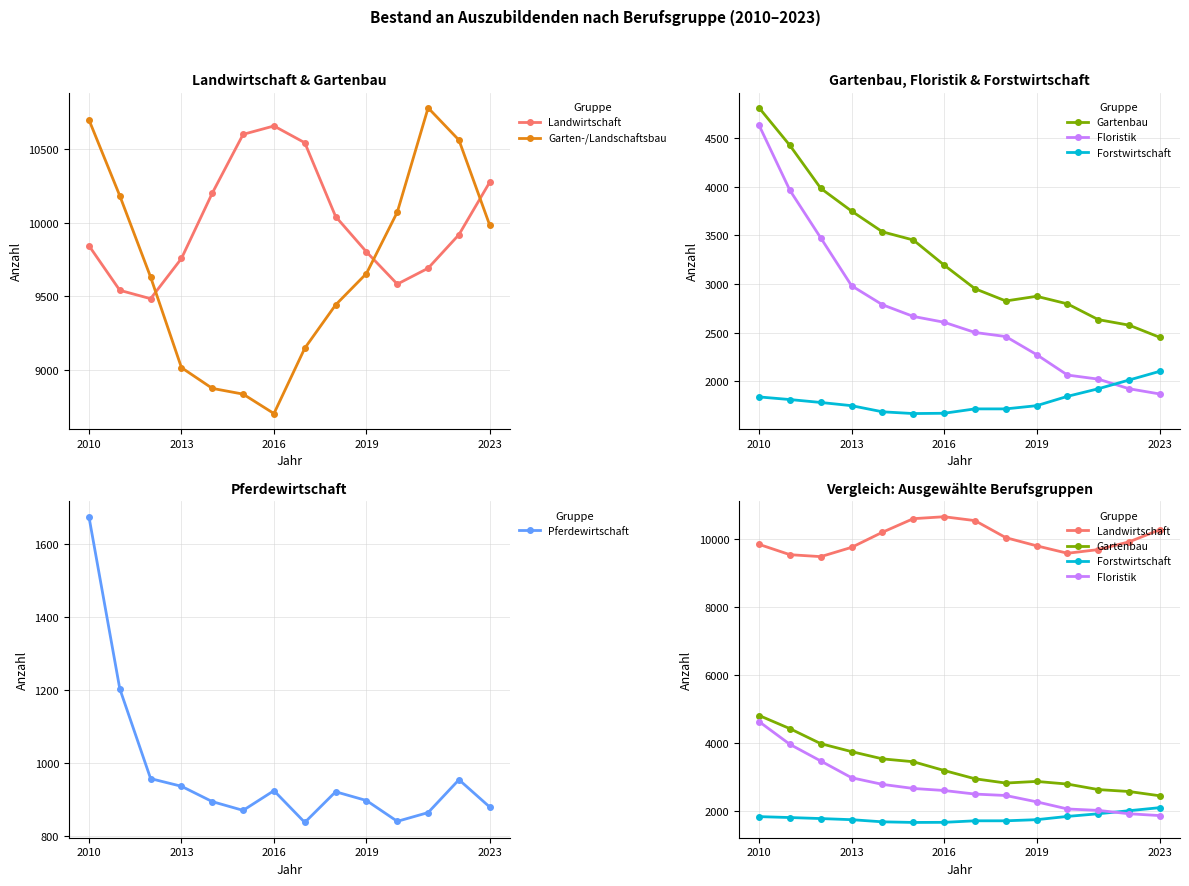

True or false: Gartenbau and Garten-/Landschaftsbau cross at least once.

False